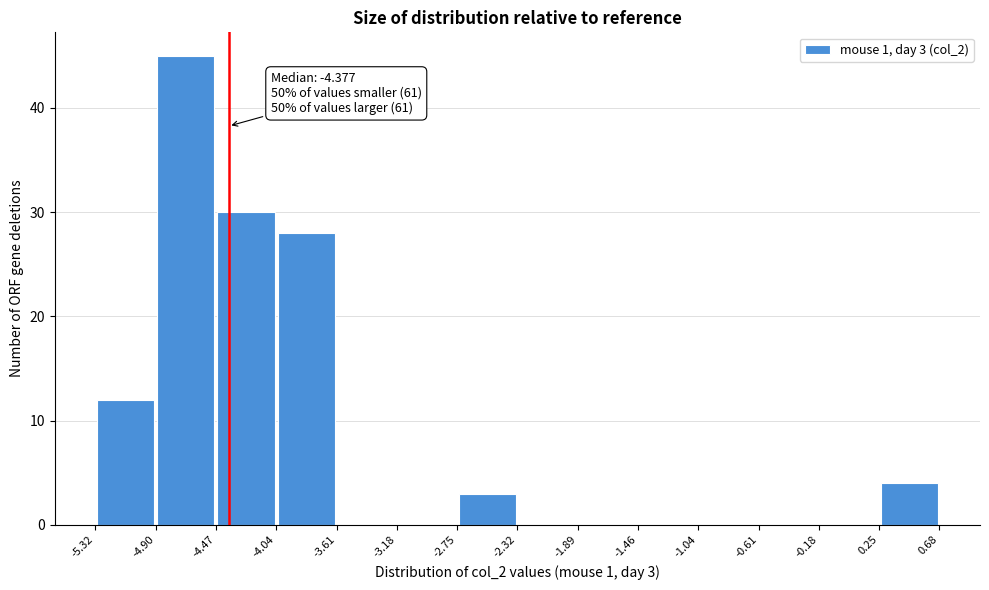

Over which range of the x-axis is the bar tallest?

-4.90 to -4.47